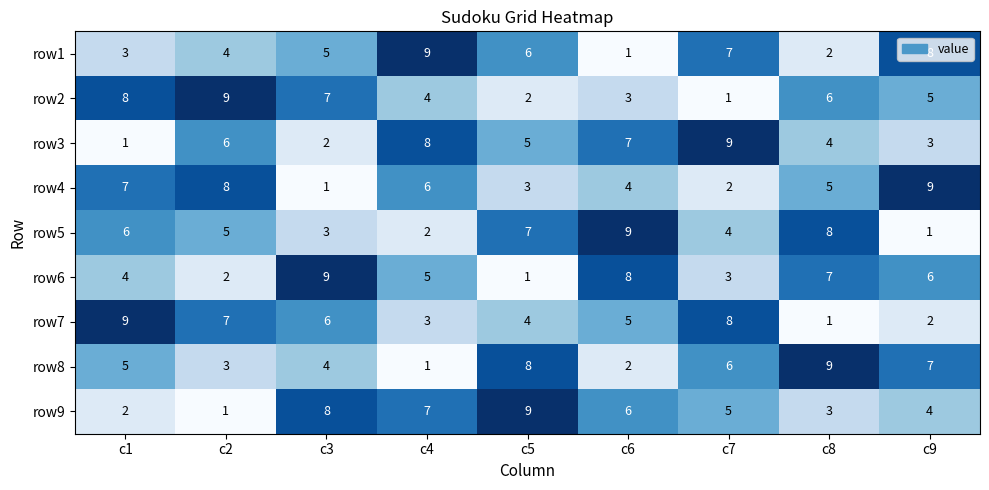

What is the highest value of the row7 series?

9